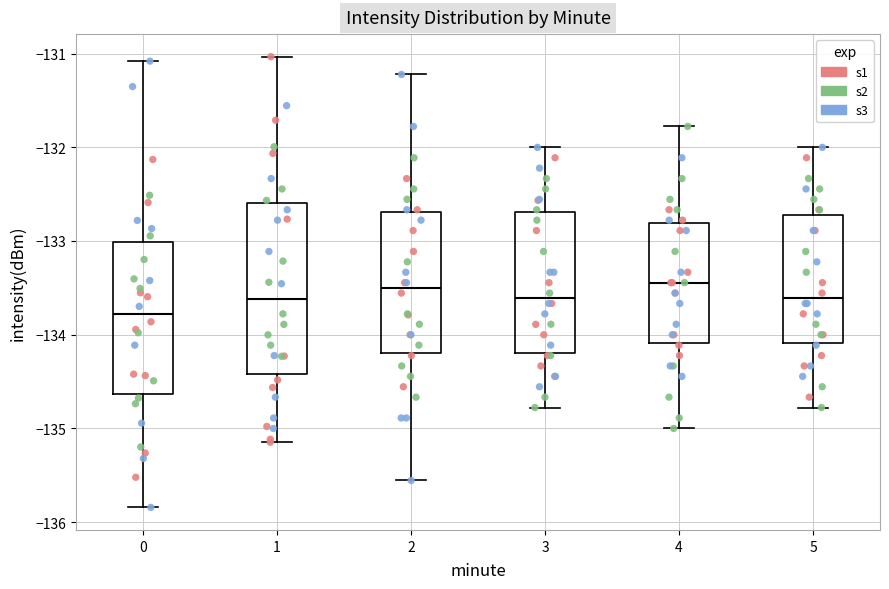

Where is the lower edge of the box at x = 4 on the y-axis? The values are not printed on the chart, so give them approximately, as read against the axis.

-134.1